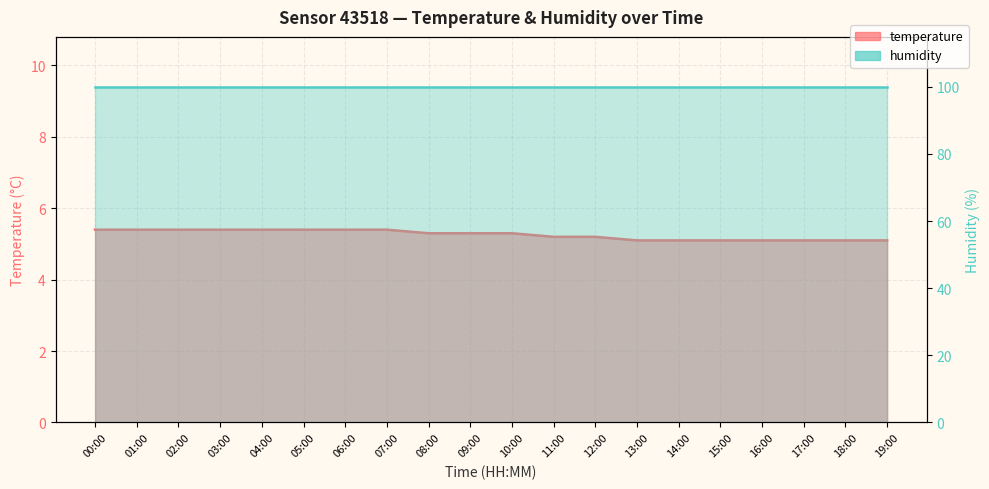

True or false: the data shows 9.6 at 02:00.

False